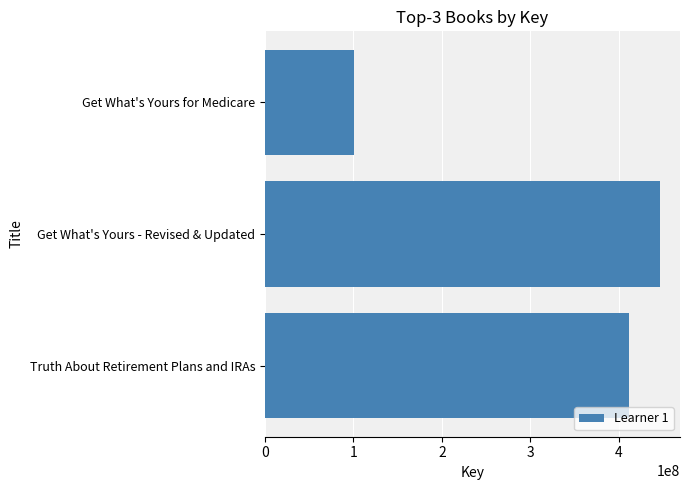

What is the label of the 2nd bar from the bottom?

Get What's Yours - Revised & Updated